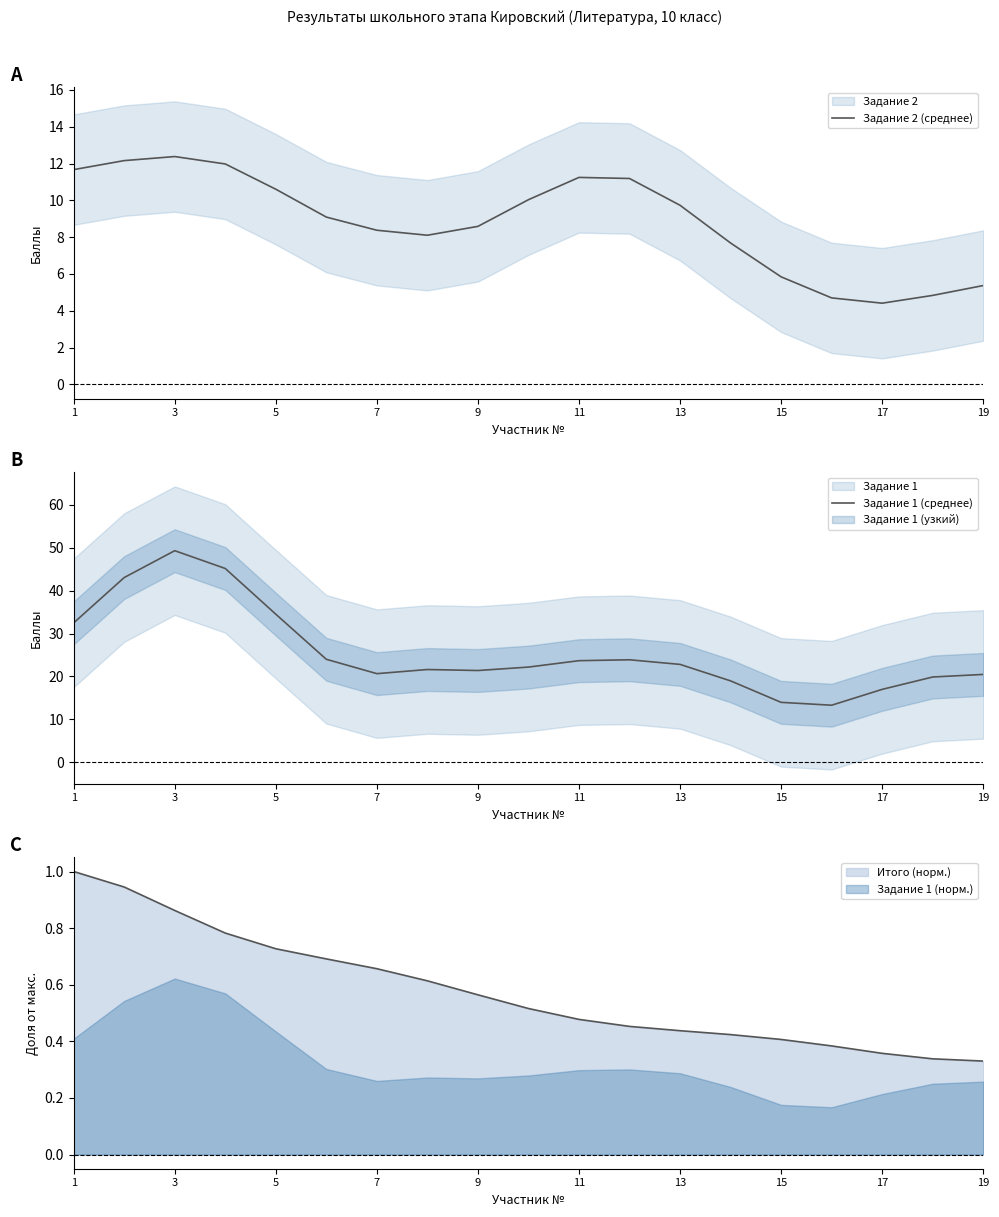

How many lines are shown in the chart?

2